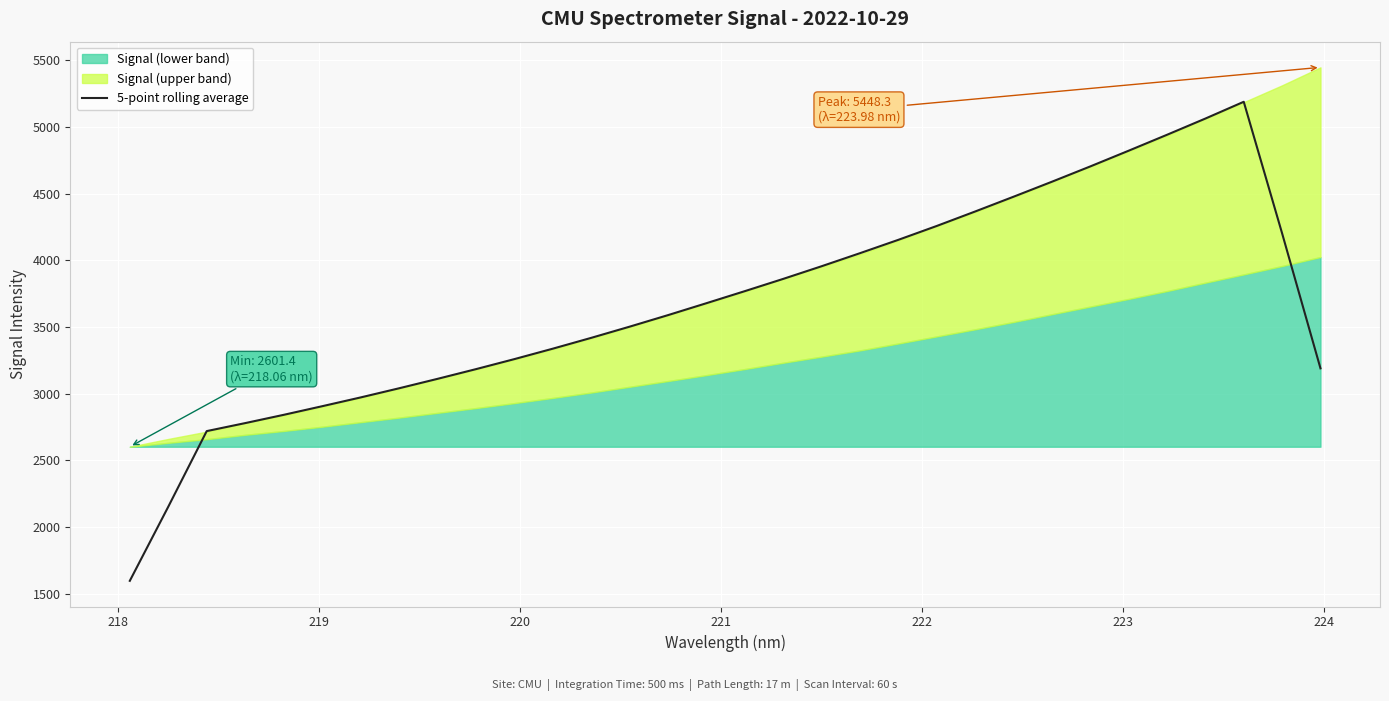

What is the maximum value for 5-point rolling average?

5189.9